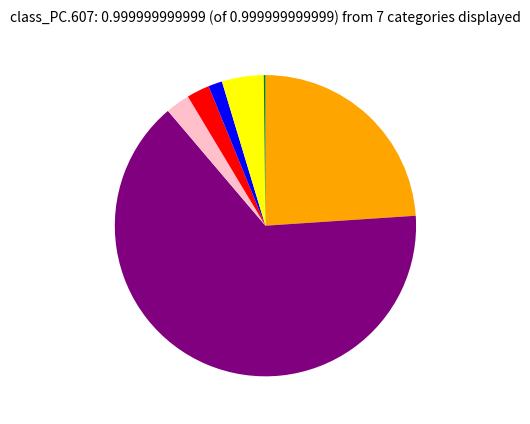

Is there any slice that represents more than half of the pie?

Yes